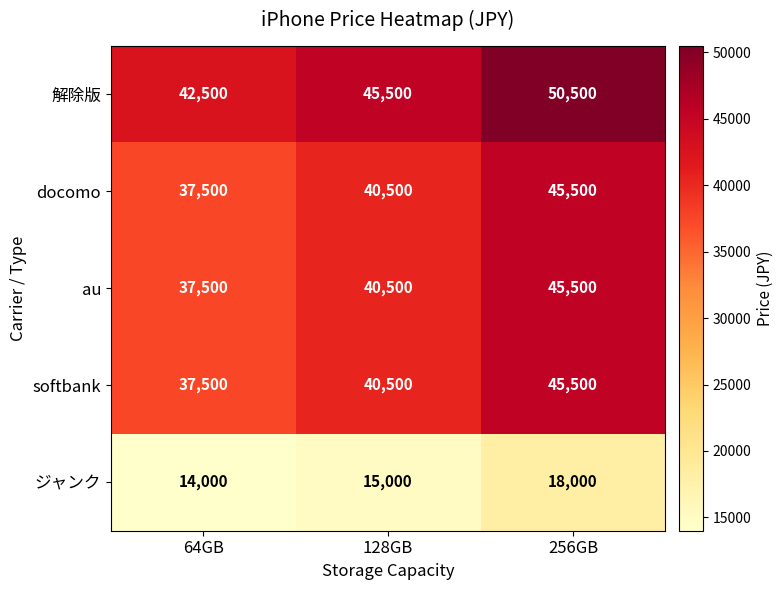

Which category has the lowest value across all series?

64GB